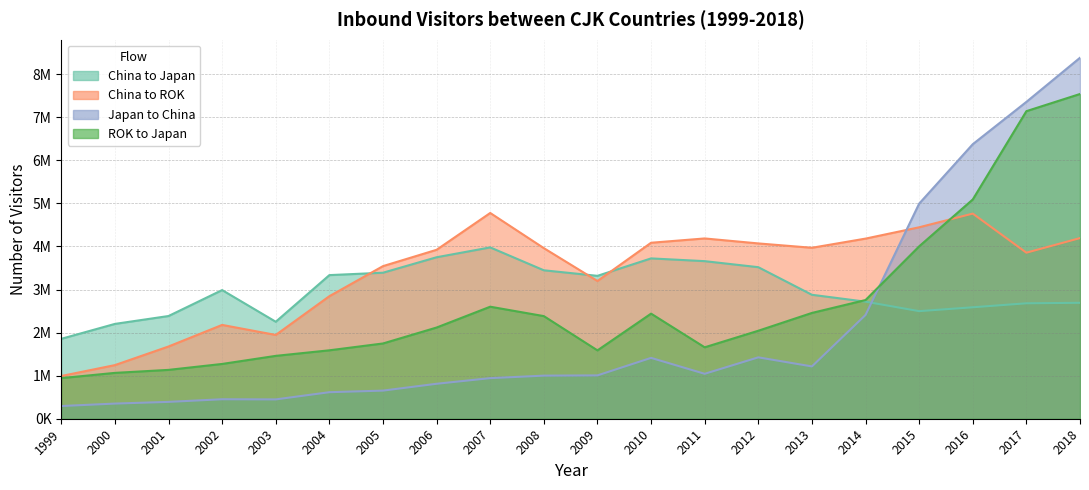

In China to Japan, how many points are lower than both neighbors (excluding endpoints)?

3